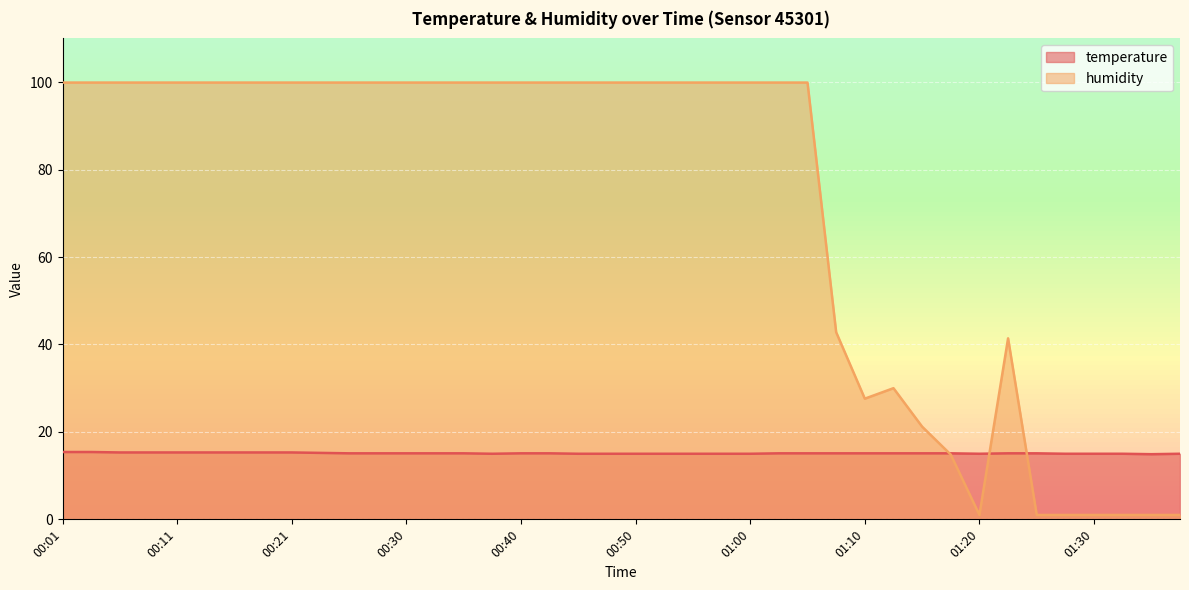

Reading left to right, extract all data points from this chart.

temperature: 00:01=15.4	00:04=15.4	00:06=15.3	00:09=15.3	00:11=15.3	00:13=15.3	00:16=15.3	00:18=15.3	00:21=15.3	00:23=15.2	00:26=15.1	00:28=15.1	00:30=15.1	00:33=15.1	00:35=15.1	00:38=15.0	00:40=15.1	00:43=15.1	00:45=15.0	00:48=15.0	00:50=15.0	00:52=15.0	00:55=15.0	00:57=15.0	01:00=15.0	01:02=15.1	01:05=15.1	01:07=15.1	01:10=15.1	01:13=15.1	01:15=15.1	01:17=15.1	01:20=15.0	01:22=15.1	01:25=15.1	01:27=15.0	01:30=15.0	01:35=15.0	01:38=14.9	01:40=15.0
humidity: 00:01=99.9	00:04=99.9	00:06=99.9	00:09=99.9	00:11=99.9	00:13=99.9	00:16=99.9	00:18=99.9	00:21=99.9	00:23=99.9	00:26=99.9	00:28=99.9	00:30=99.9	00:33=99.9	00:35=99.9	00:38=99.9	00:40=99.9	00:43=99.9	00:45=99.9	00:48=99.9	00:50=99.9	00:52=99.9	00:55=99.9	00:57=99.9	01:00=99.9	01:02=99.9	01:05=99.9	01:07=42.8	01:10=27.6	01:13=30.0	01:15=21.2	01:17=14.8	01:20=1.0	01:22=41.4	01:25=1.0	01:27=1.0	01:30=1.0	01:35=1.0	01:38=1.0	01:40=1.0